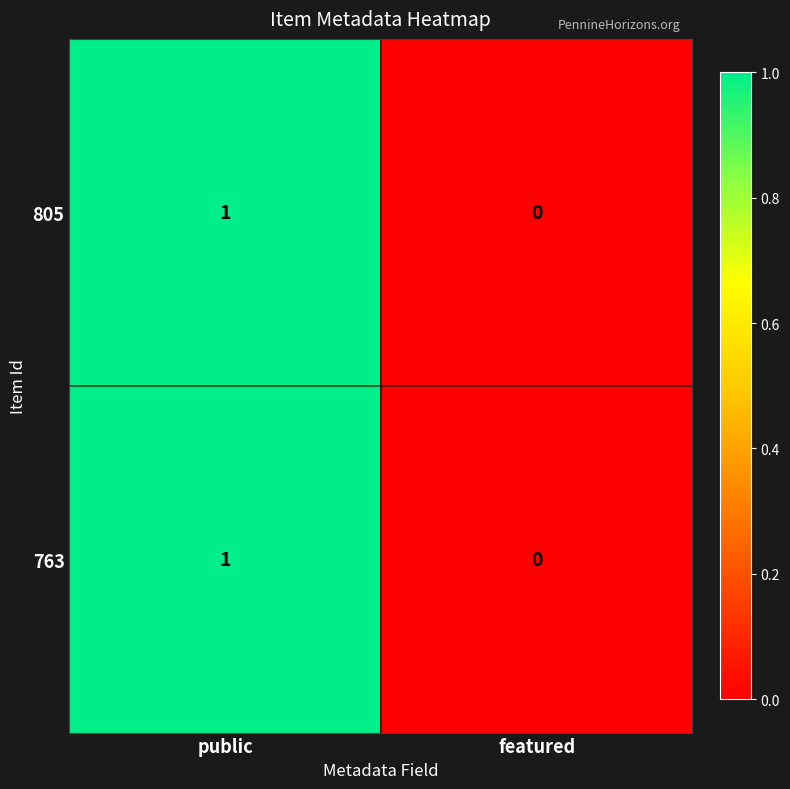

Reading right to left, extract all data points from this chart.

805: featured=0	public=1
763: featured=0	public=1